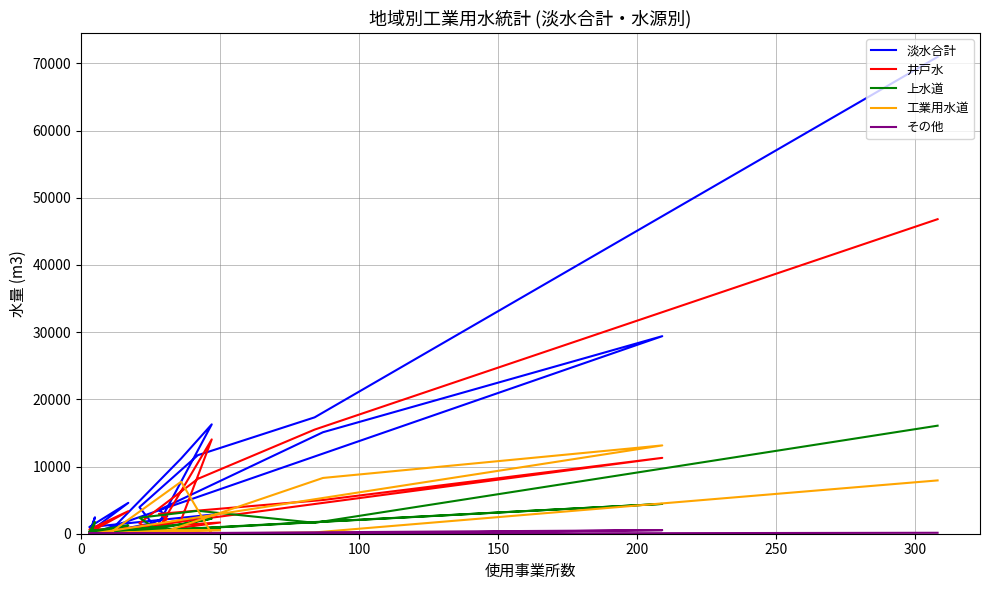

What is the minimum value for 淡水合計?

36